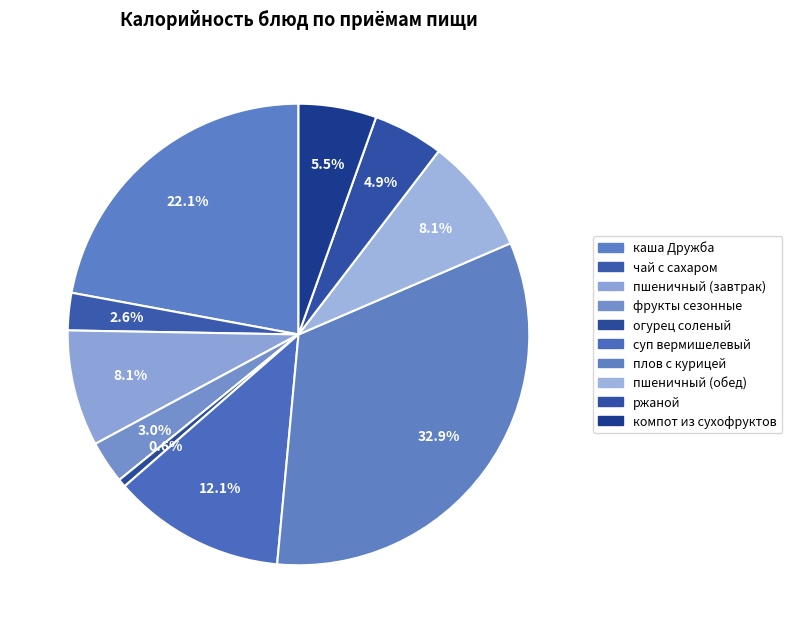

Does any single category account for the majority?

No